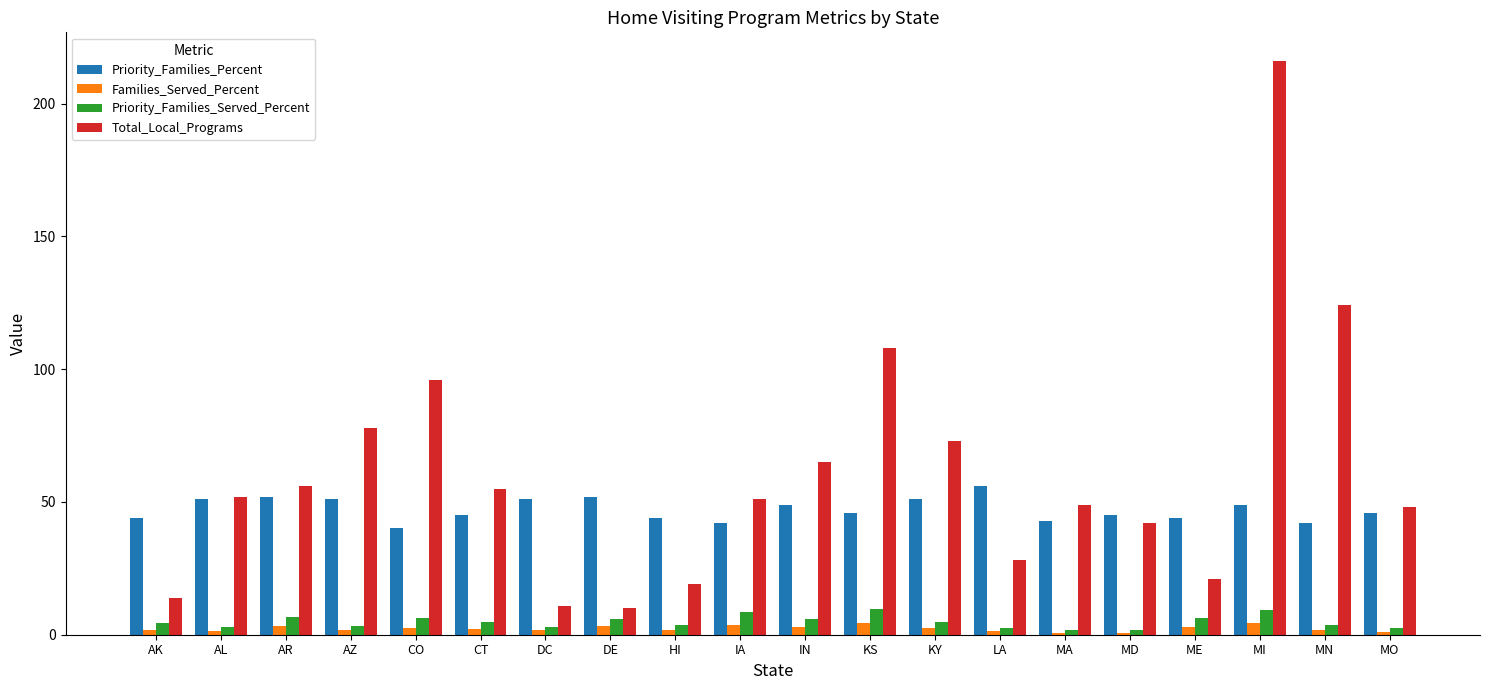

How many distinct data groups are displayed?

4